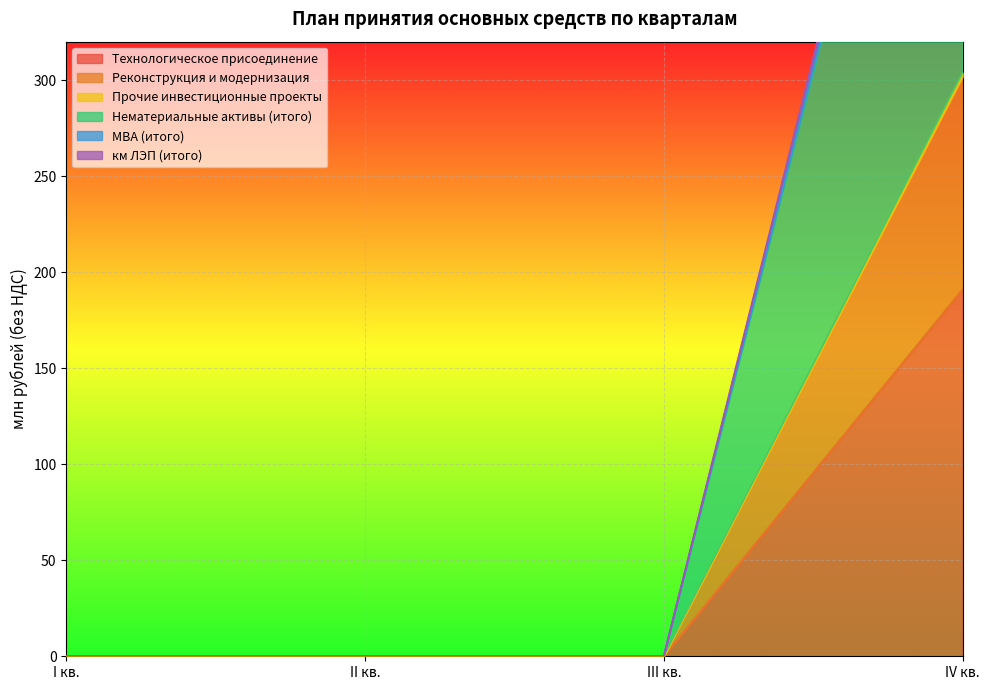

True or false: Технологическое присоединение has more than 0 interior local peaks.

False